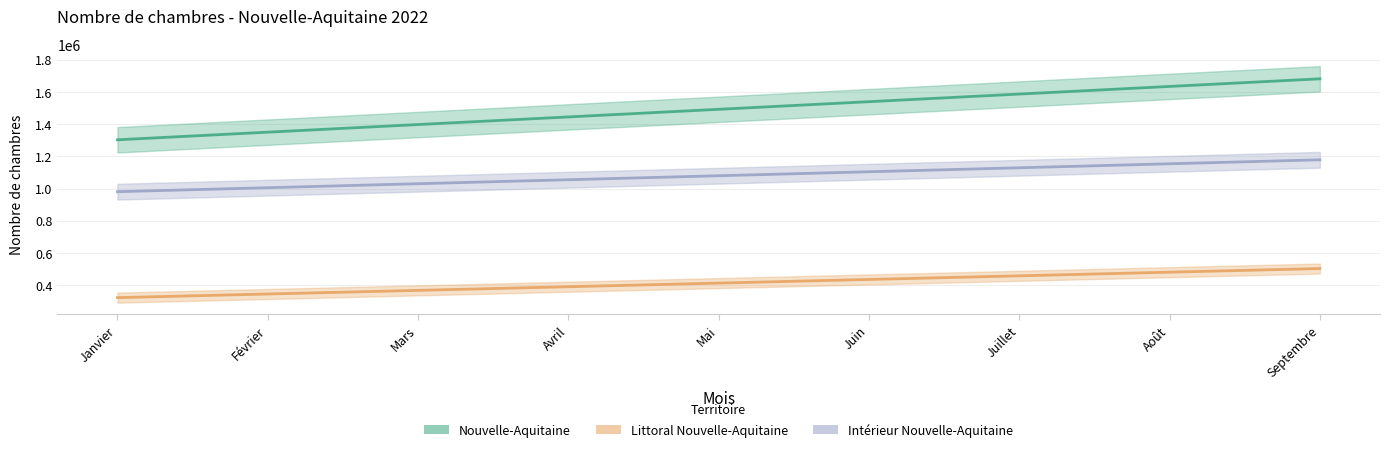

Count the number of categories in the chart.

9